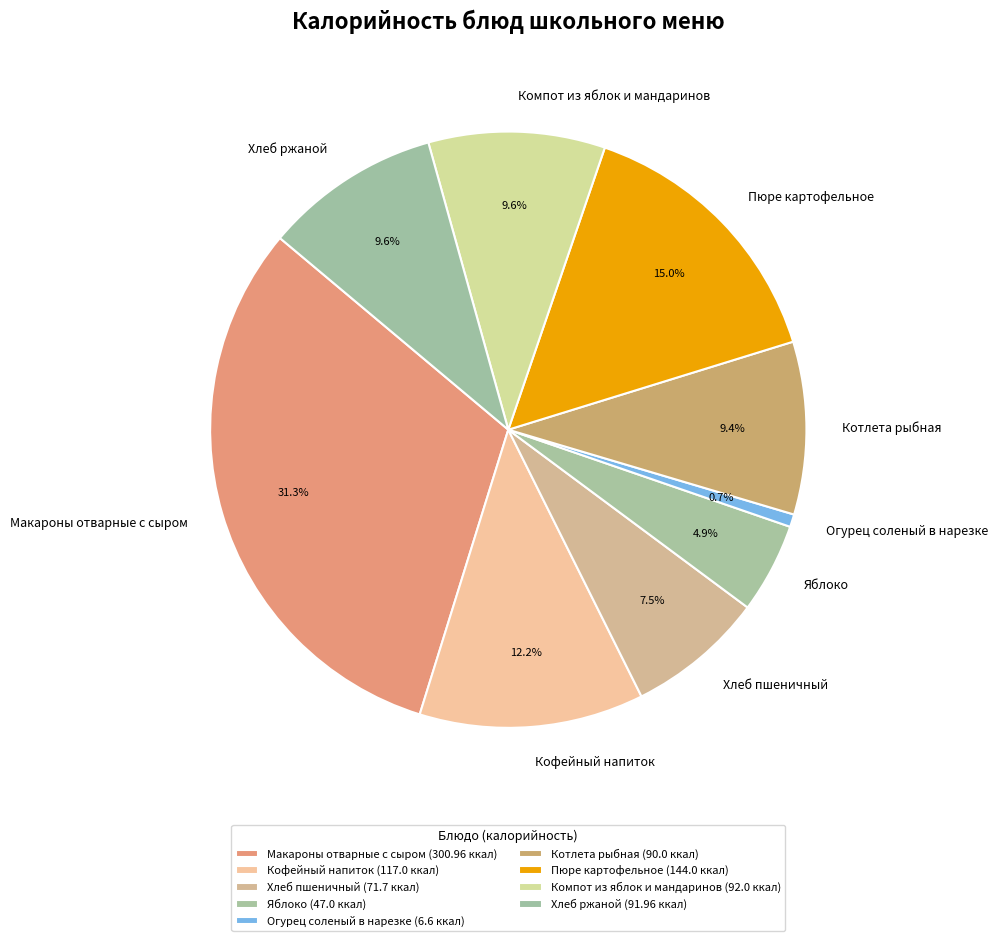

Between Кофейный напиток and Макароны отварные с сыром, which is larger?

Макароны отварные с сыром